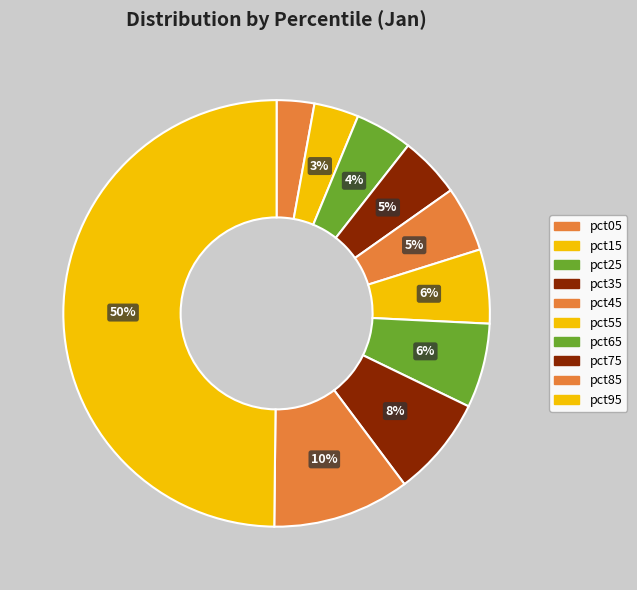

Count the number of slices in the pie.

10